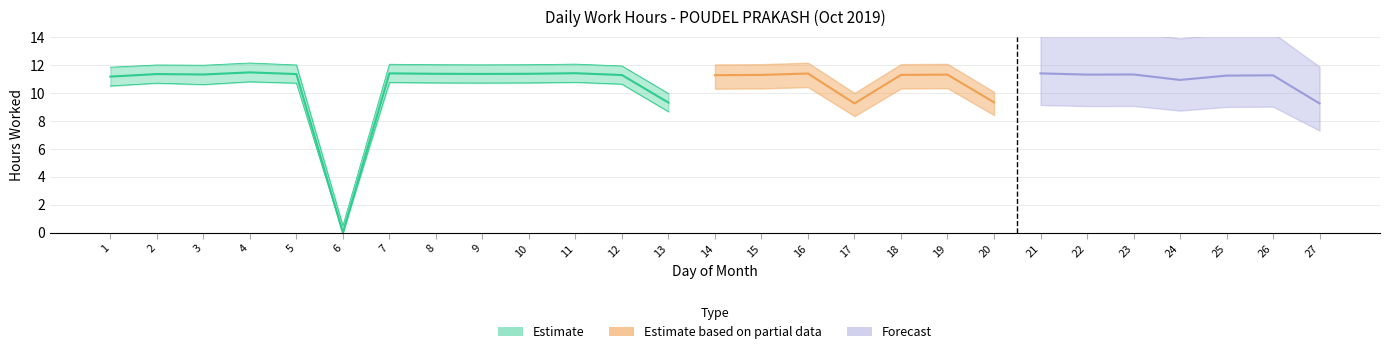

True or false: Estimate and Forecast intersect in this chart.

False